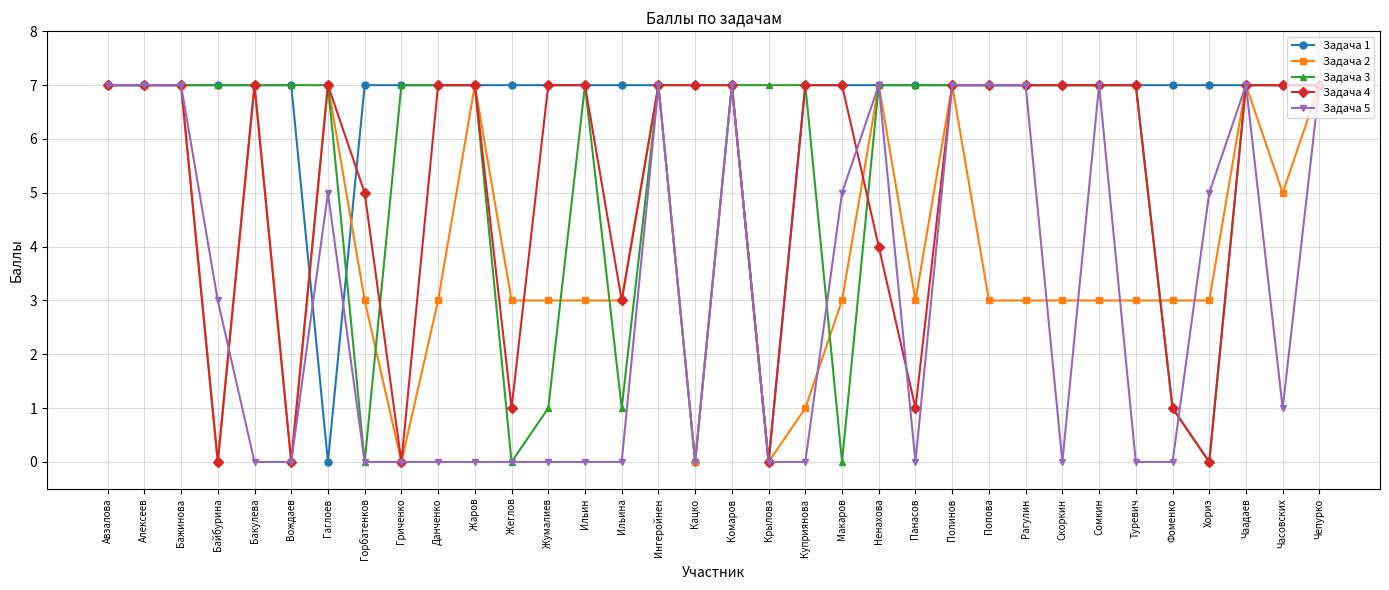

How many lines are shown in the chart?

5